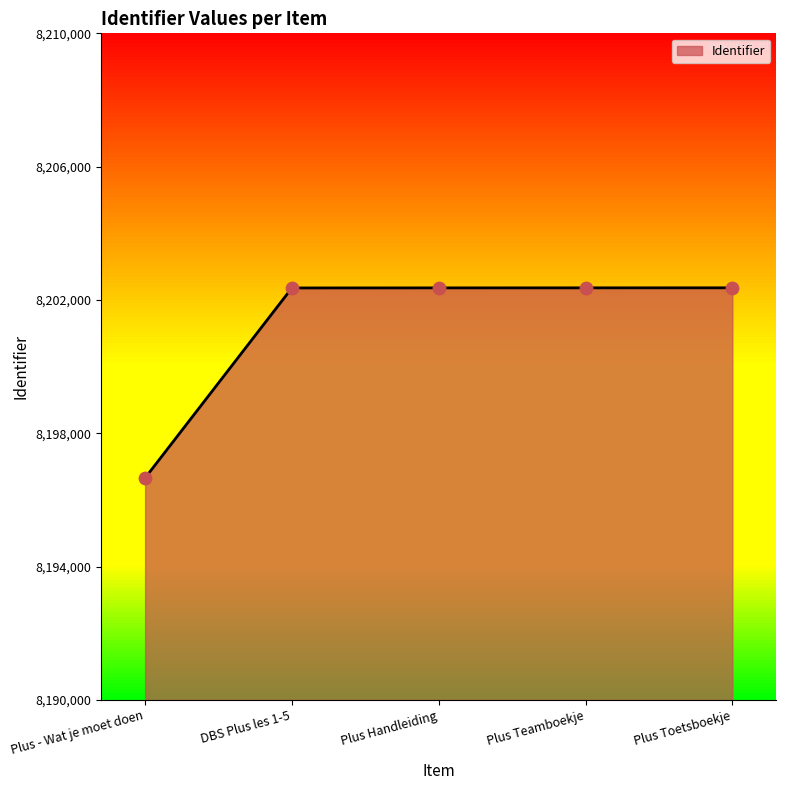

What is the change in value from Plus Handleiding to Plus Teamboekje?

+1